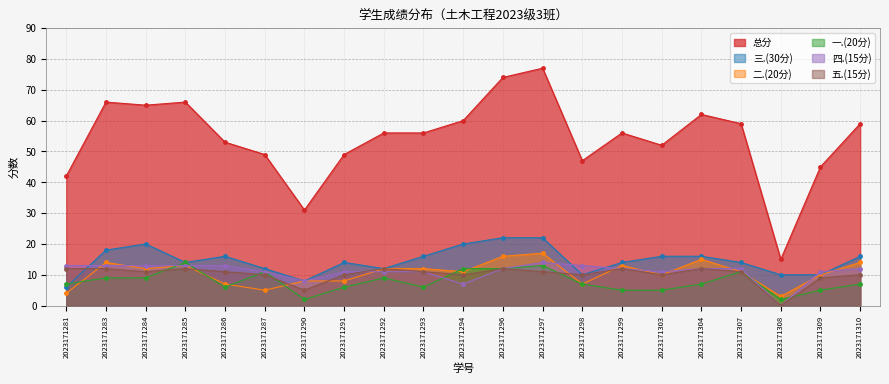

What value does the 三.(30分) series have at 2023171307, to the nearest 10?

10